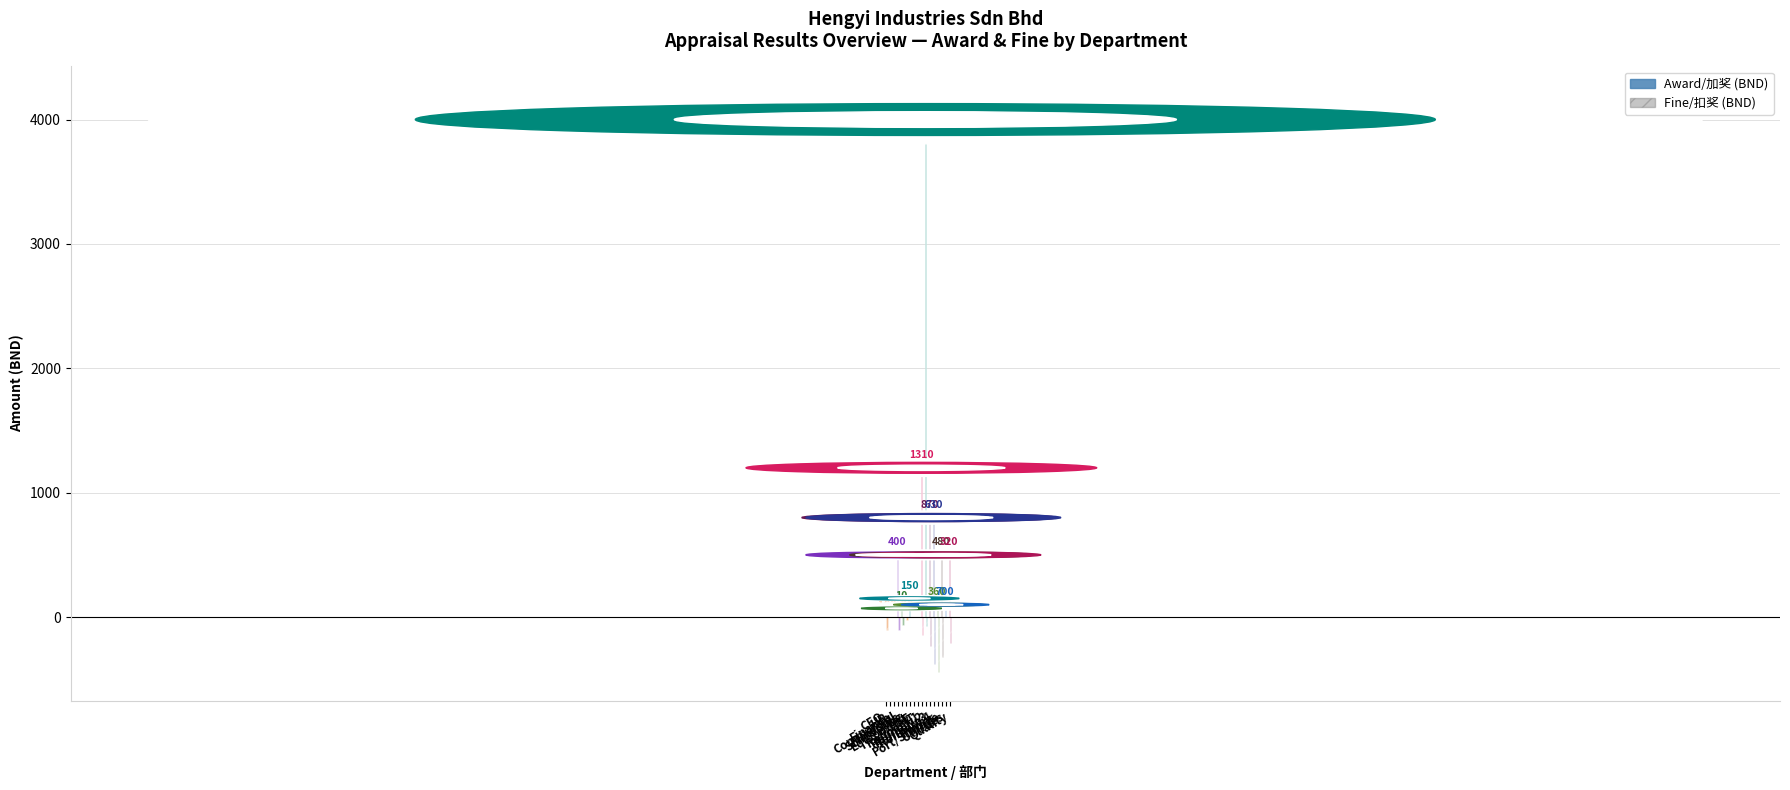

At which label is Fine/扣奖 (BND) closest to -220?

Refinery 3